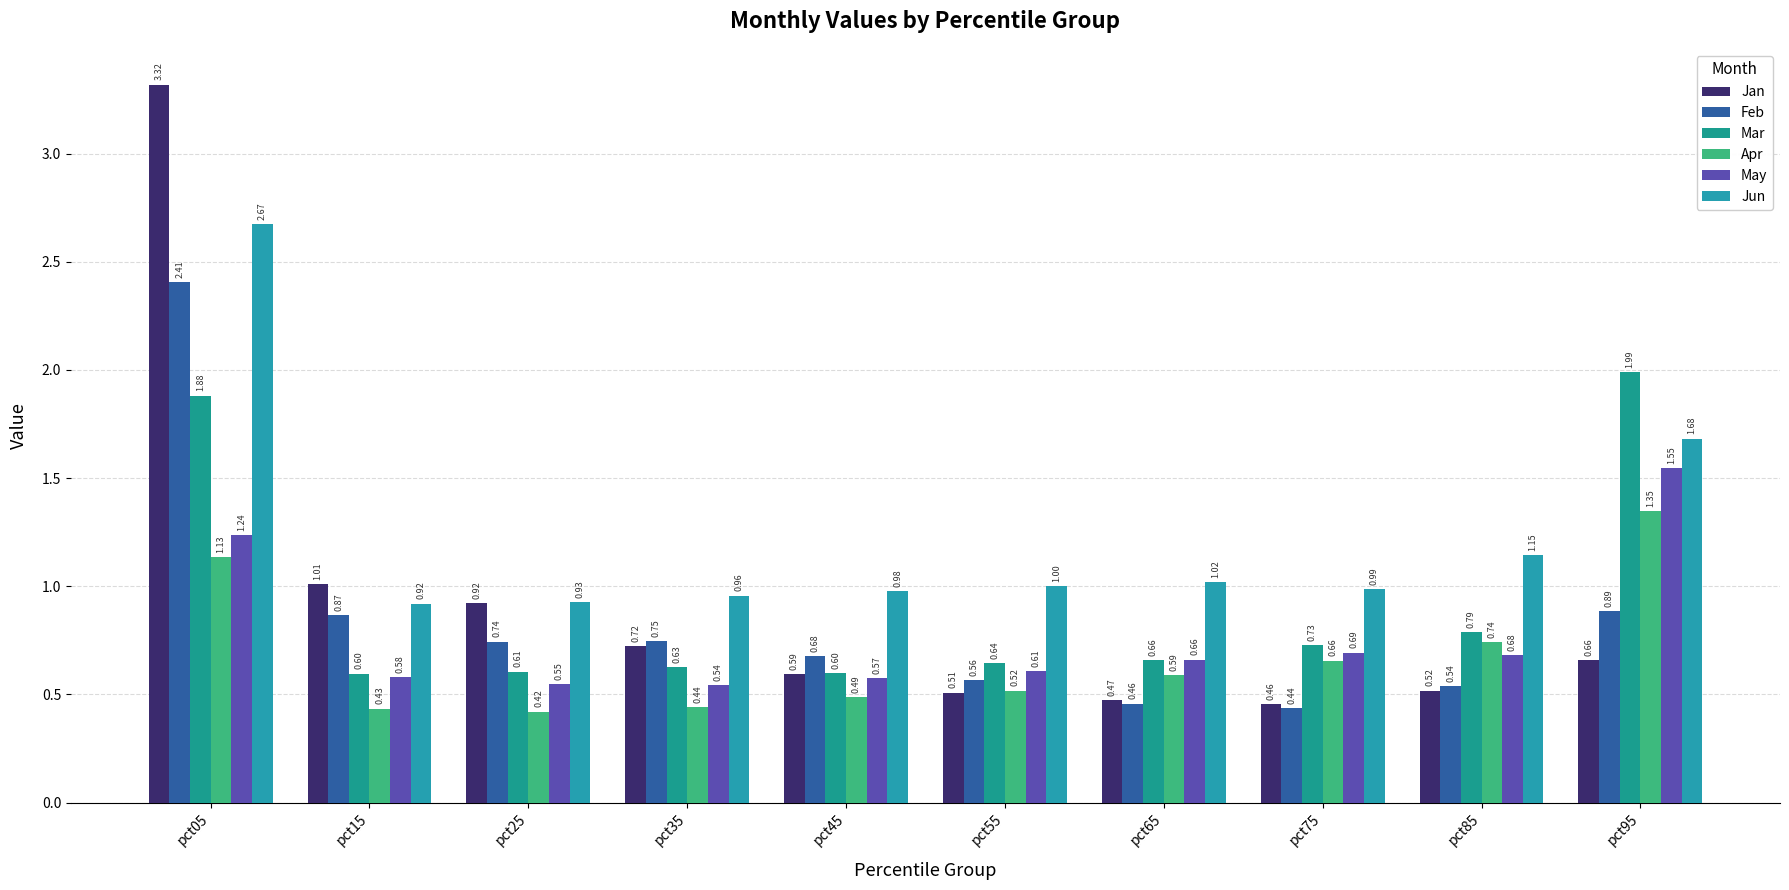

How many groups of bars are there?

10